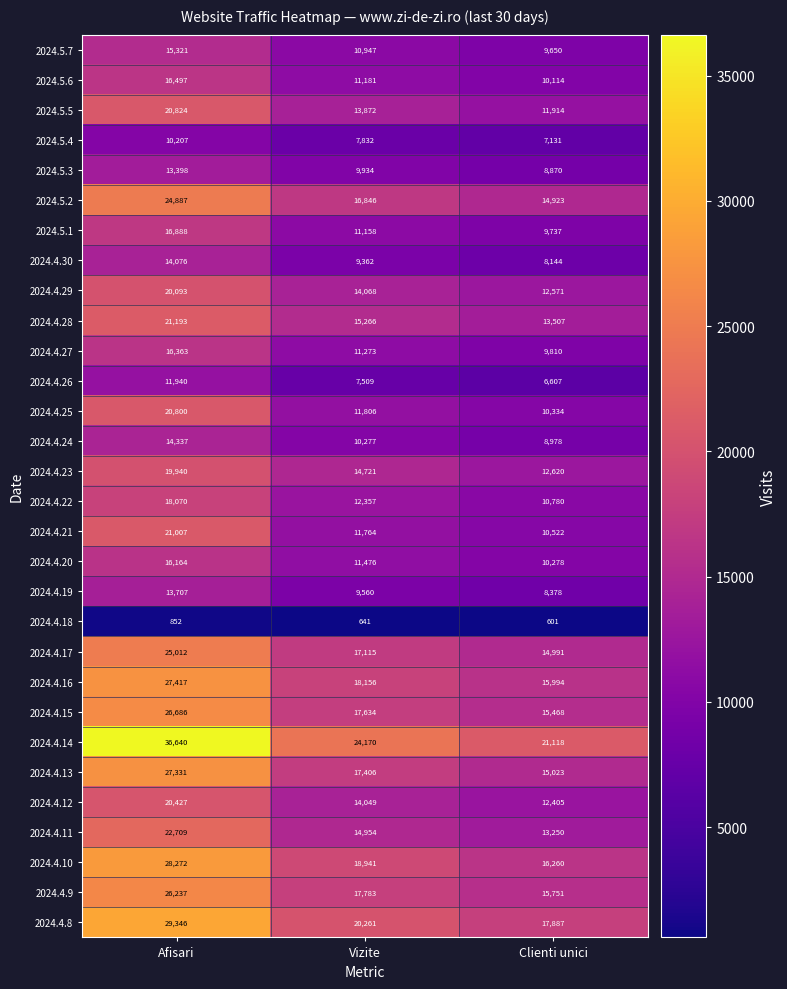

The value of 2024.4.21 at Afisari is 21007. True or false?

True